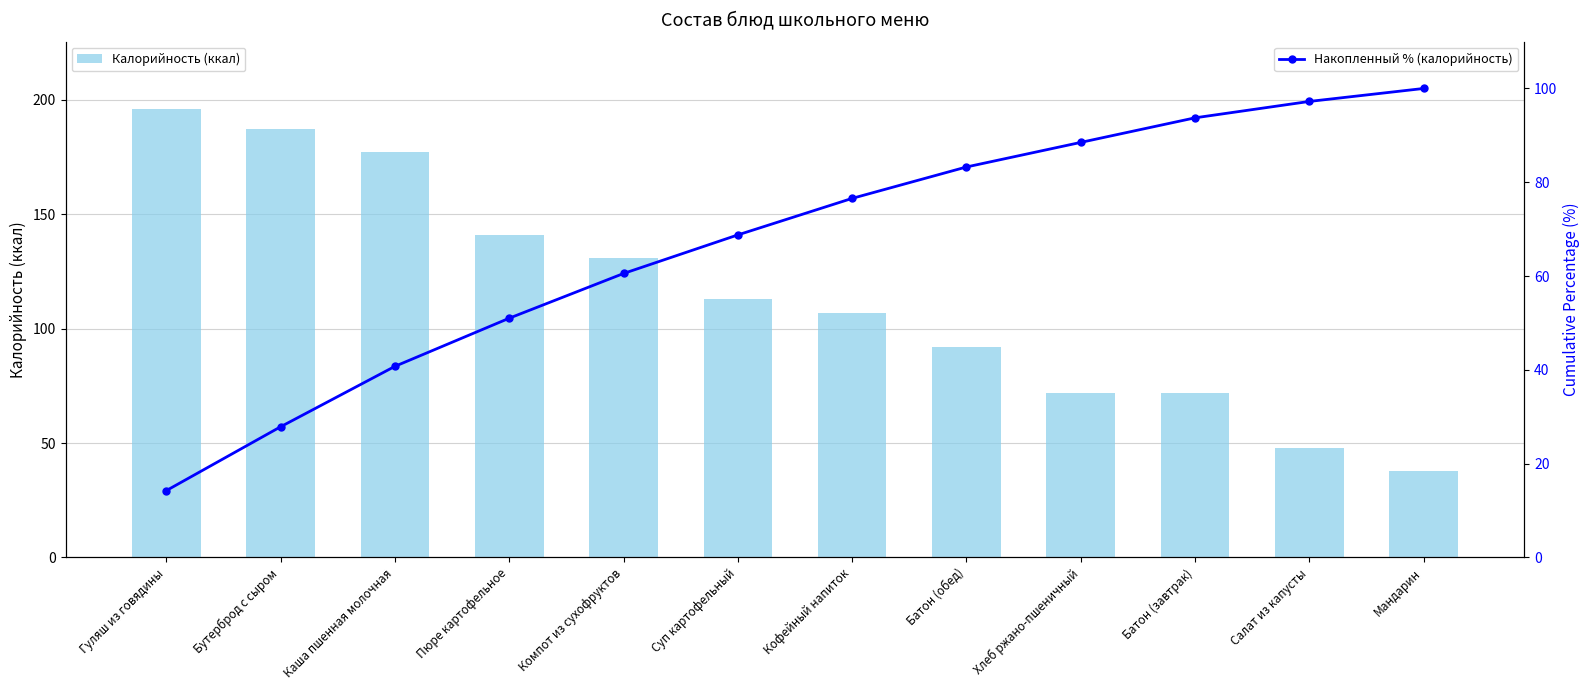

What is the label of the 9th bar from the right?

Пюре картофельное